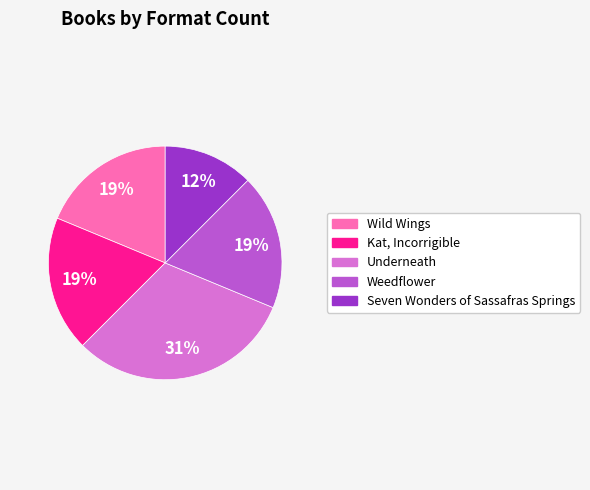

Which slice is the largest?

Underneath